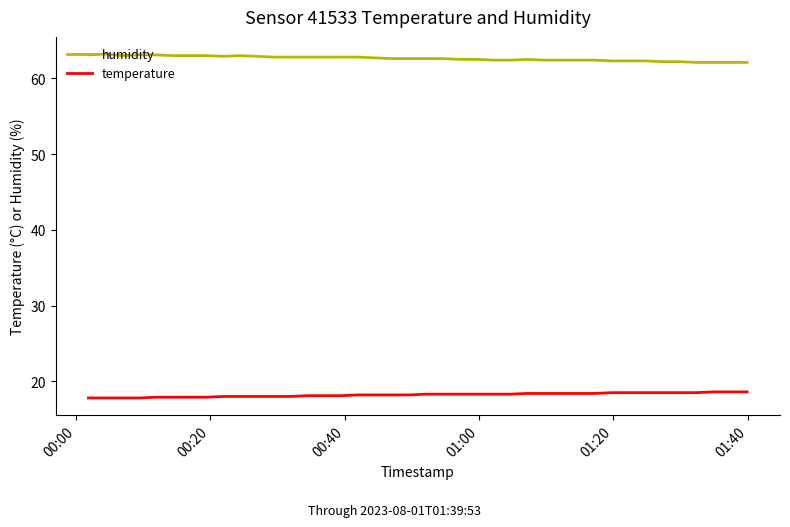

Which series has the largest total across all categories?

humidity